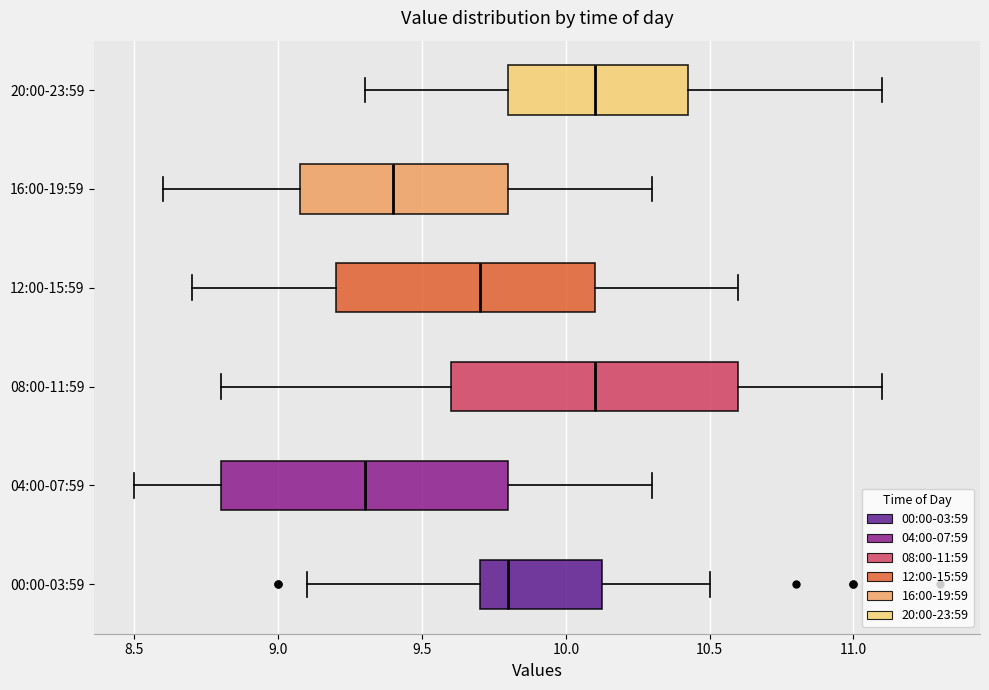

Reading bottom to top, read every box against the x-axis: the position of its median line, the range the box covers, and the ends of its whiskers. The values are not printed on the chart, so give them approximately, as read against the axis.

00:00-03:59: median 9.80, box 9.70 to 10.15, whiskers 9.10 to 10.50
04:00-07:59: median 9.30, box 8.80 to 9.80, whiskers 8.50 to 10.30
08:00-11:59: median 10.10, box 9.60 to 10.60, whiskers 8.80 to 11.10
12:00-15:59: median 9.70, box 9.20 to 10.10, whiskers 8.70 to 10.60
16:00-19:59: median 9.40, box 9.10 to 9.80, whiskers 8.60 to 10.30
20:00-23:59: median 10.10, box 9.80 to 10.45, whiskers 9.30 to 11.10